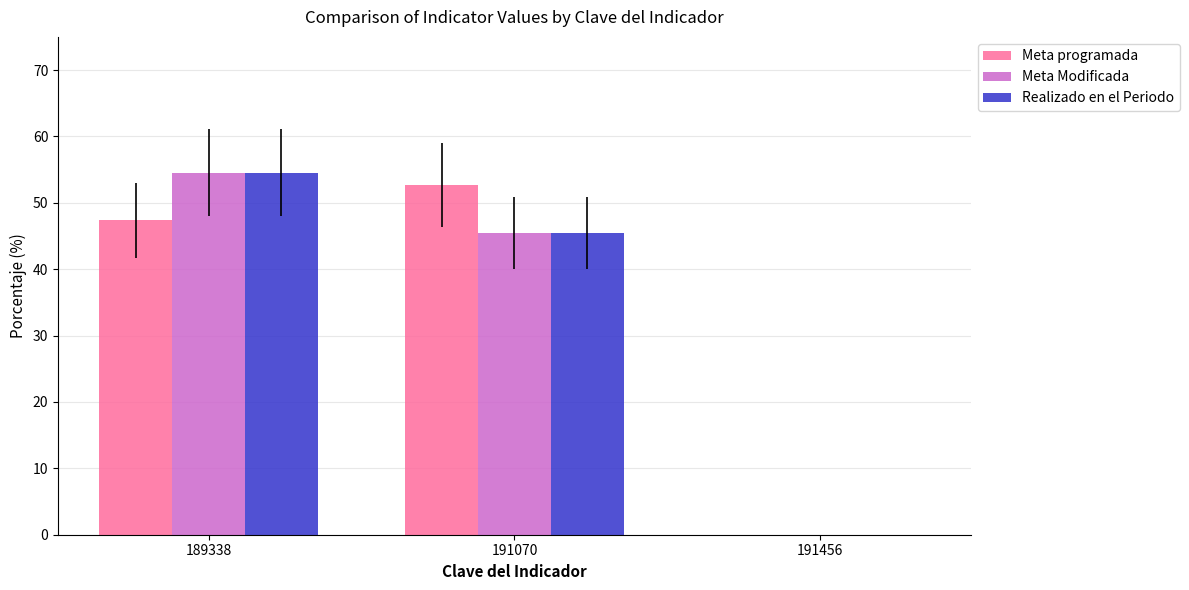

How many categories are shown in the chart?

3